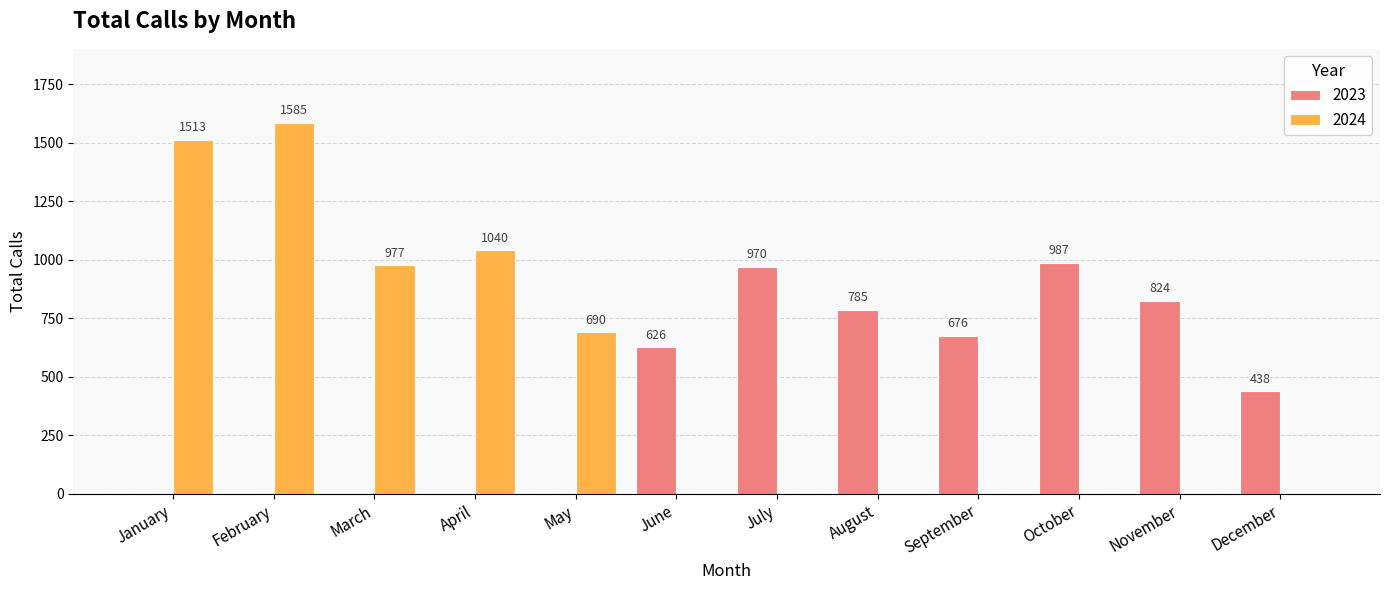

Which series changed the most between June and July?

2023